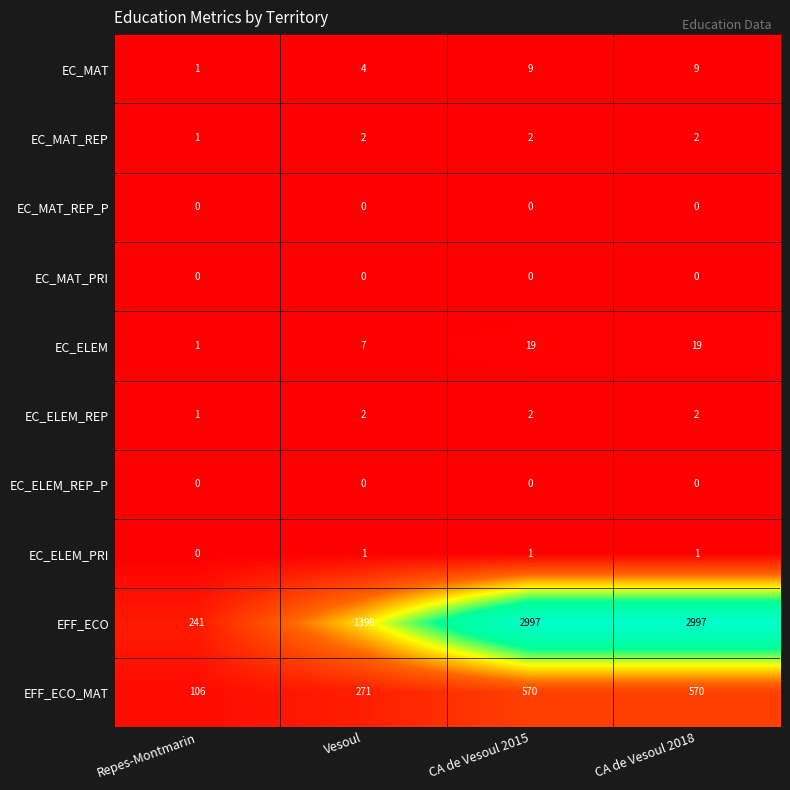

What is the difference between the EFF_ECO values at CA de Vesoul 2015 and Vesoul?

1598